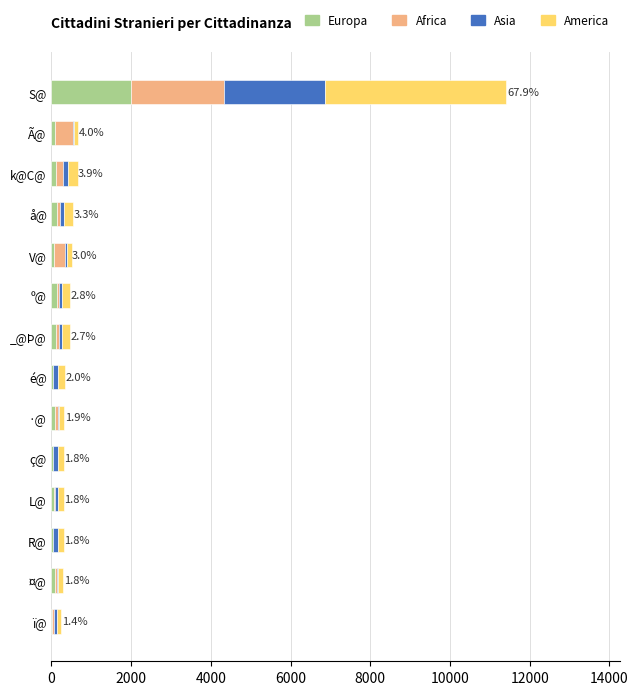

Count the number of categories in the chart.

14